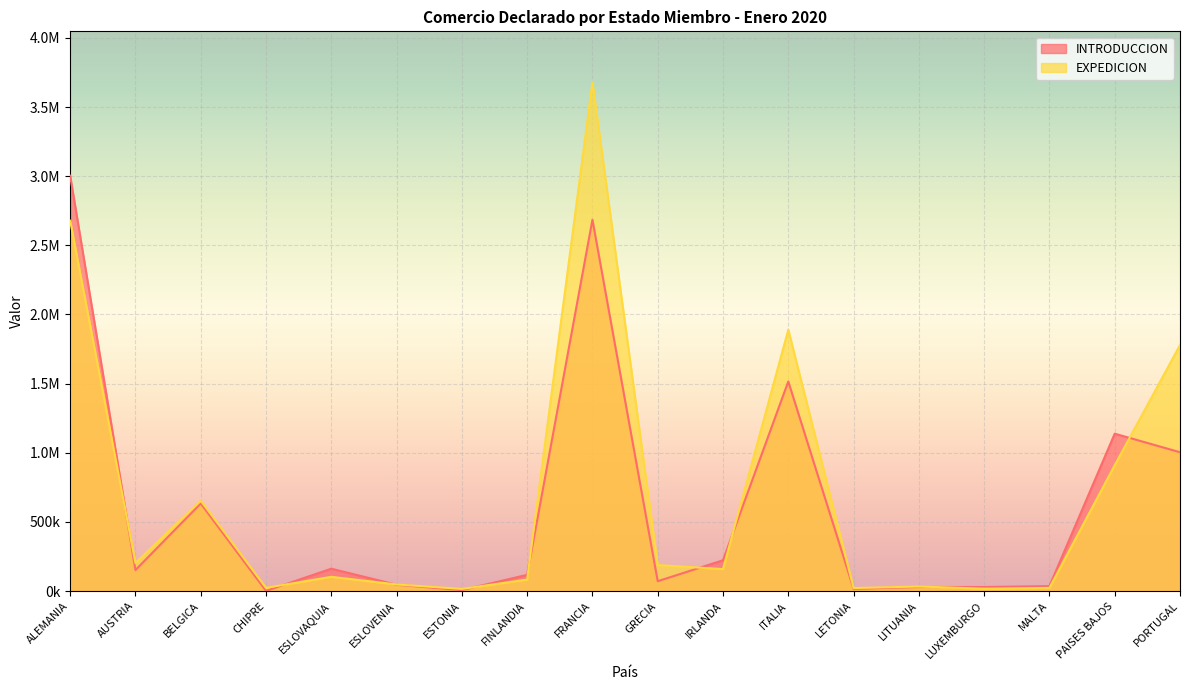

In INTRODUCCION, how many points are lower than both neighbors (excluding endpoints)?

6